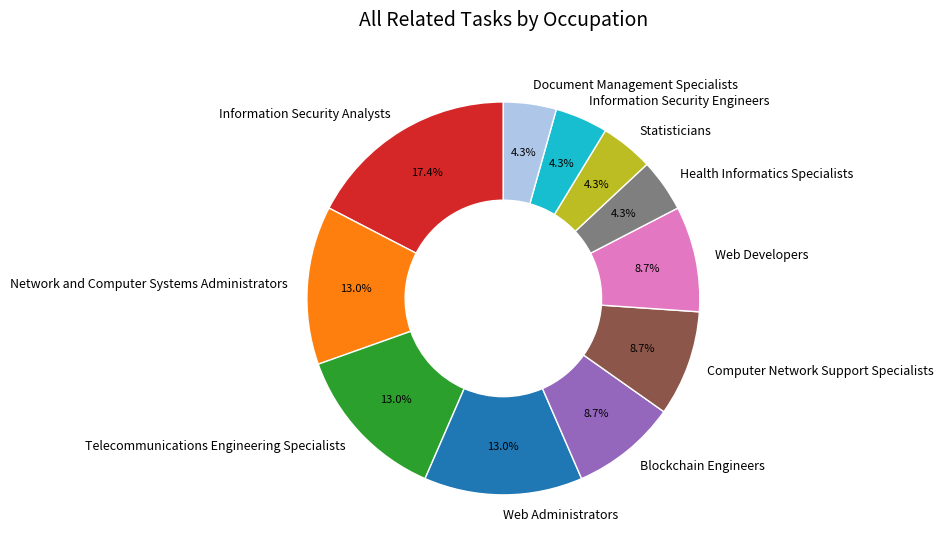

Is the sum of Web Developers and Statisticians greater than half?

No